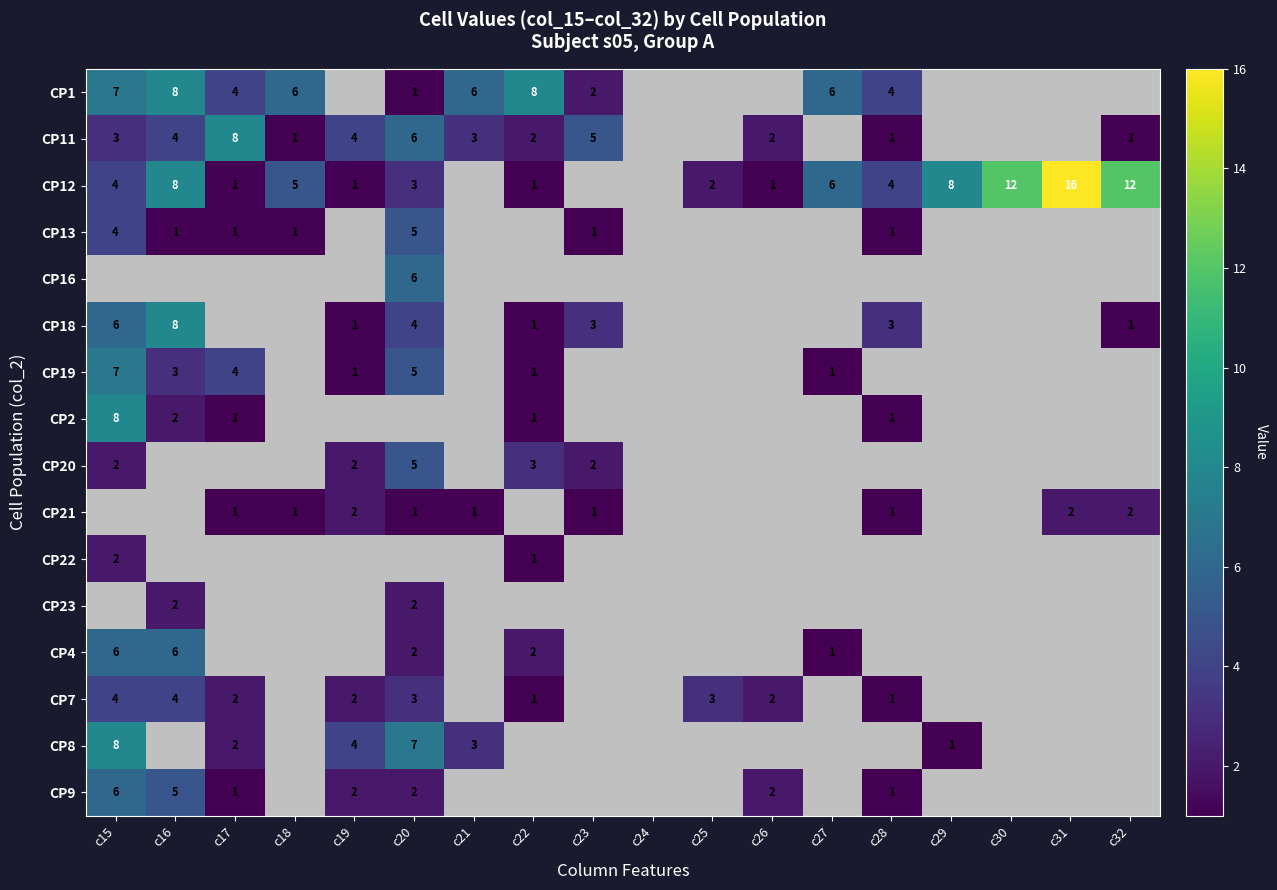

The CP12 series shows 1.2 at c27. True or false?

False